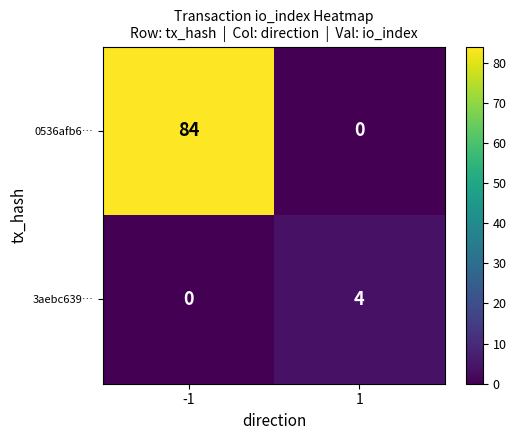

Reading right to left, list all the values displayed in this chart.

0536afb6…: 0	84
3aebc639…: 4	0